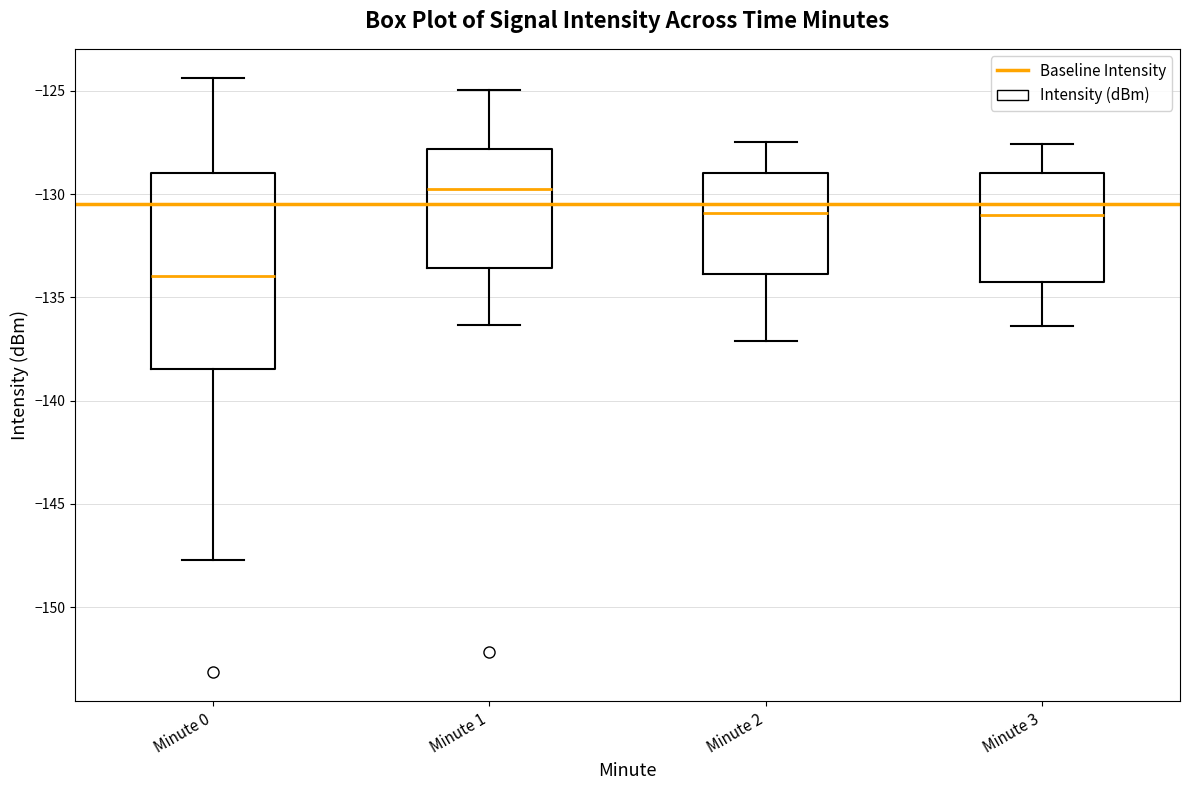

Where does the upper whisker of the box for Minute 2 end on the y-axis? The values are not printed on the chart, so give them approximately, as read against the axis.

-127.5